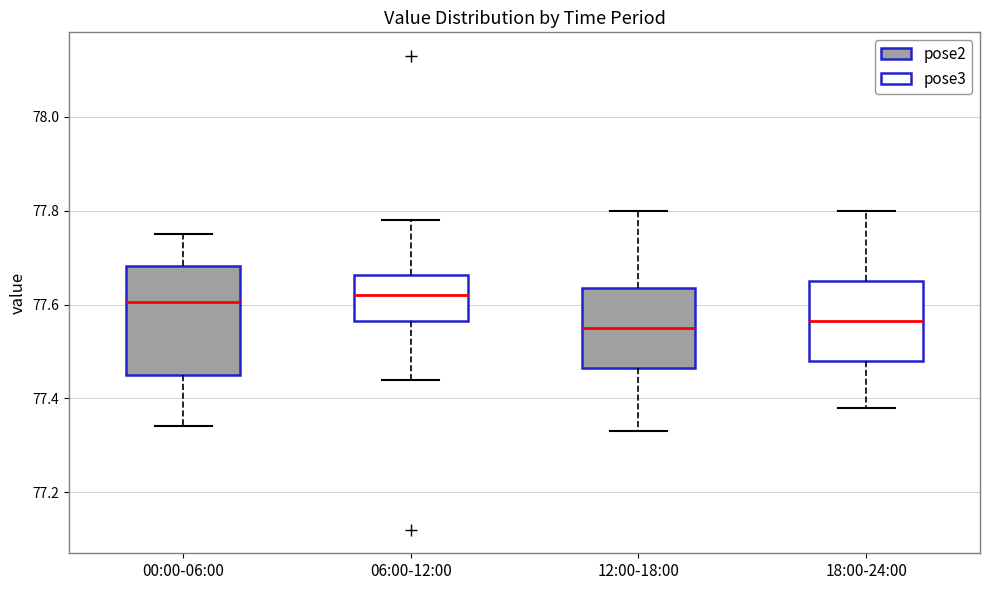

Reading left to right, transcribe this box plot: for each box, give where its median line is, the range the box spans, and where its two whiskers end, as read against the y-axis. The values are not printed on the chart, so give them approximately, as read against the axis.

00:00-06:00: median 77.60, box 77.46 to 77.68, whiskers 77.34 to 77.76
06:00-12:00: median 77.62, box 77.56 to 77.66, whiskers 77.44 to 77.78
12:00-18:00: median 77.56, box 77.46 to 77.64, whiskers 77.34 to 77.80
18:00-24:00: median 77.56, box 77.48 to 77.66, whiskers 77.38 to 77.80